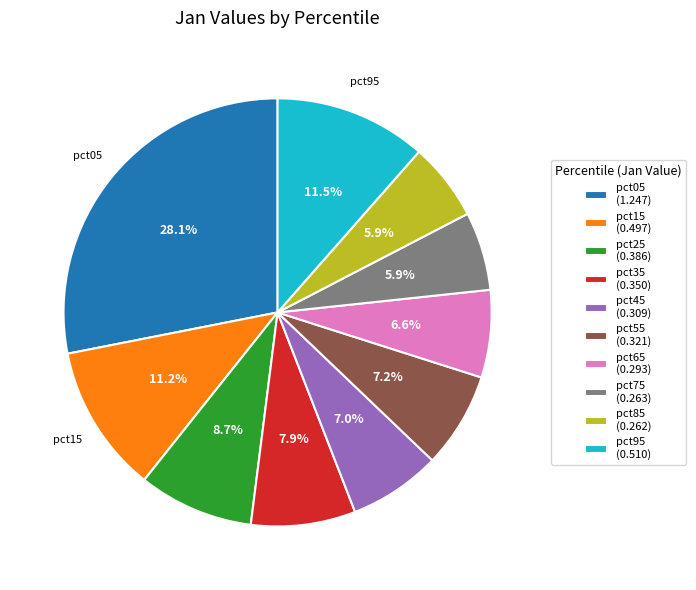

Does pct85 (0.262) account for over 50% of the chart?

No